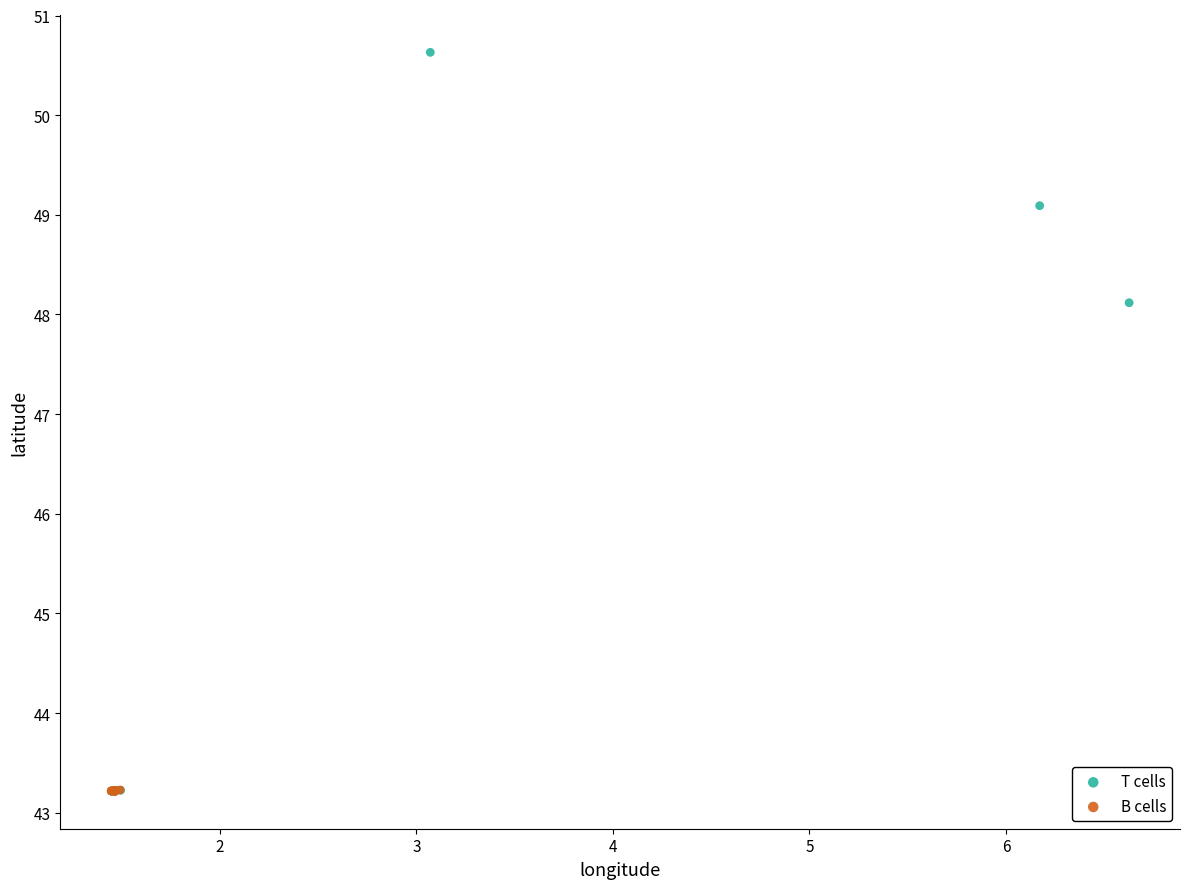

Which series contains the highest Y value?

T cells